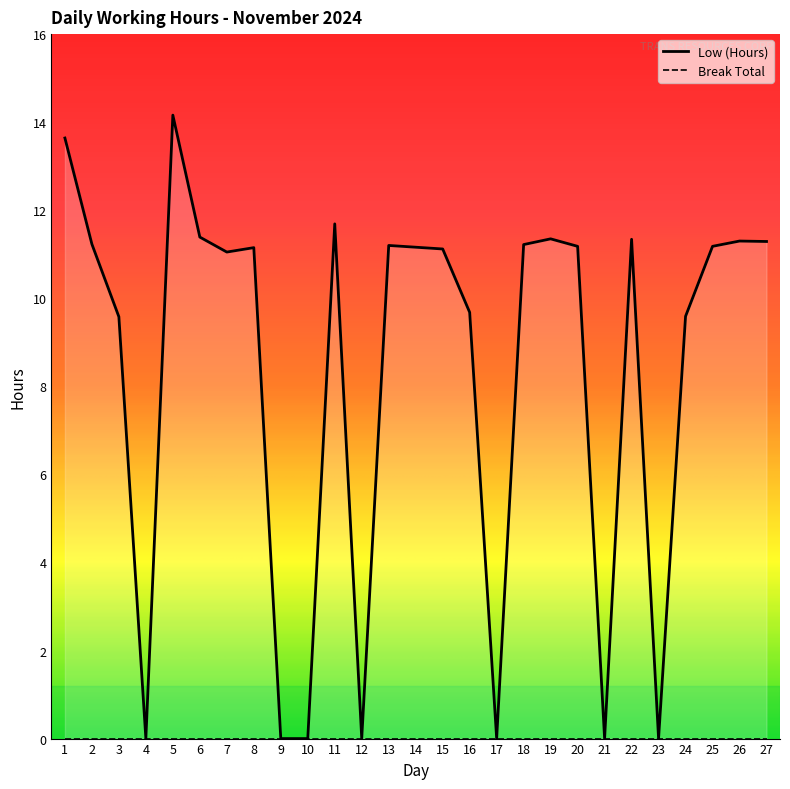

Between 19 and 8, which is larger?

19